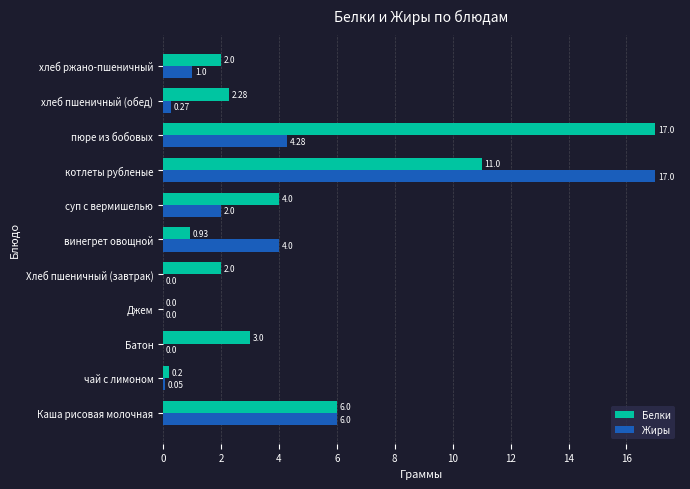

Which series has the largest total across all categories?

Белки